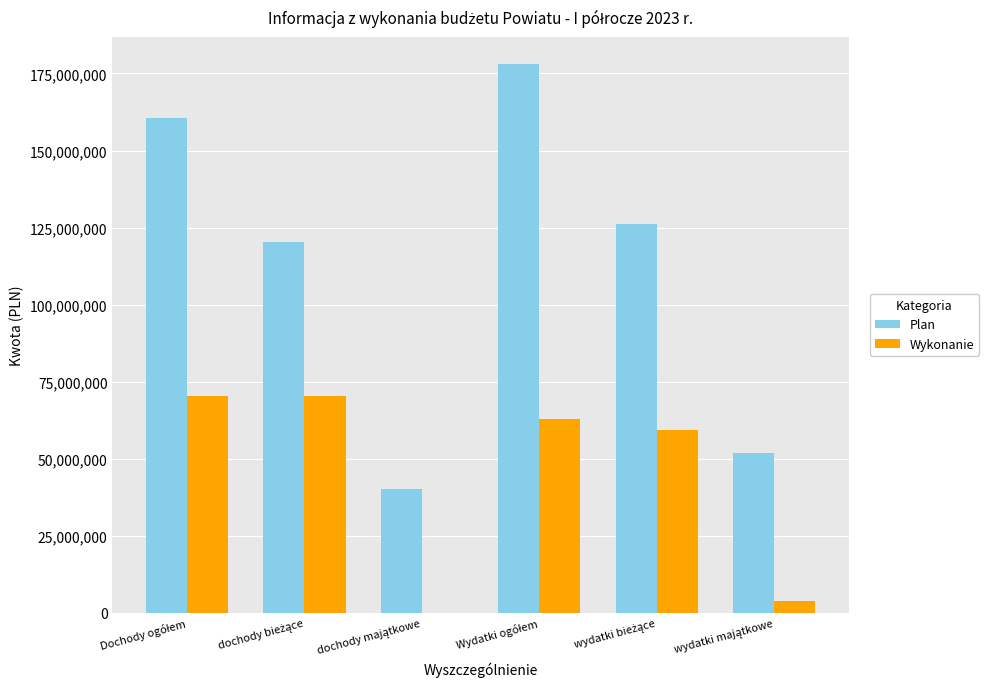

What is the sum of all Wykonanie values?

266718938.3